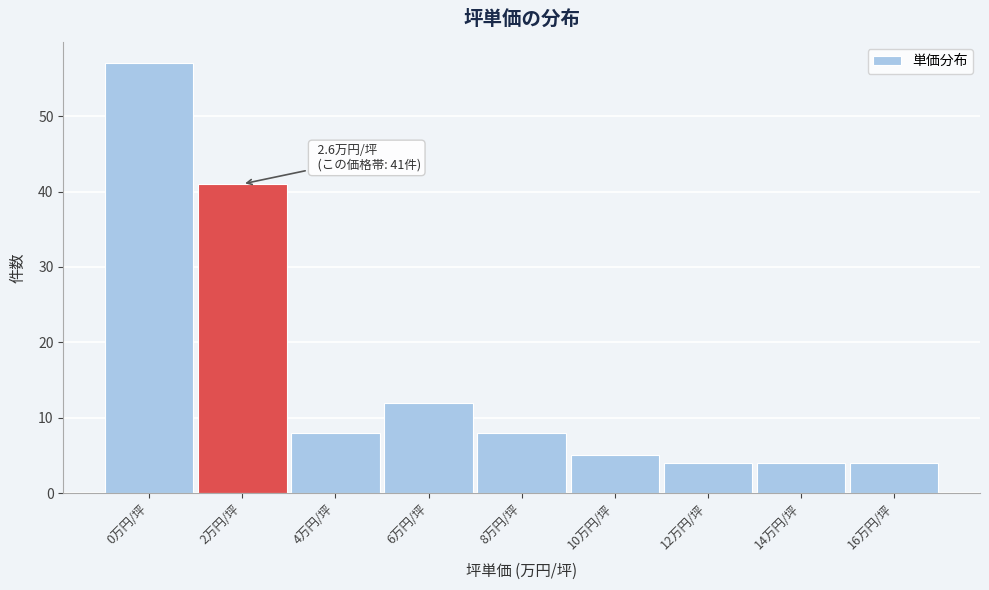

Reading right to left, transcribe all the data shown in this chart.

16万円/坪=4	14万円/坪=4	12万円/坪=4	10万円/坪=5	8万円/坪=8	6万円/坪=12	4万円/坪=8	2万円/坪=41	0万円/坪=57